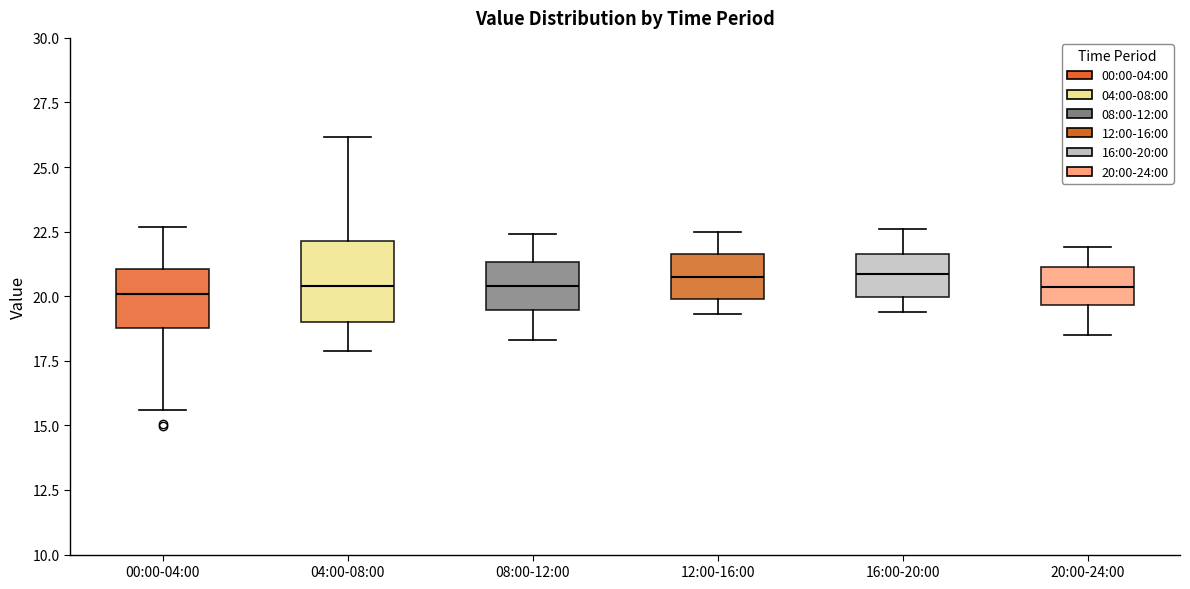

Where does the lower whisker of the box for 16:00-20:00 end on the y-axis? The values are not printed on the chart, so give them approximately, as read against the axis.

19.5